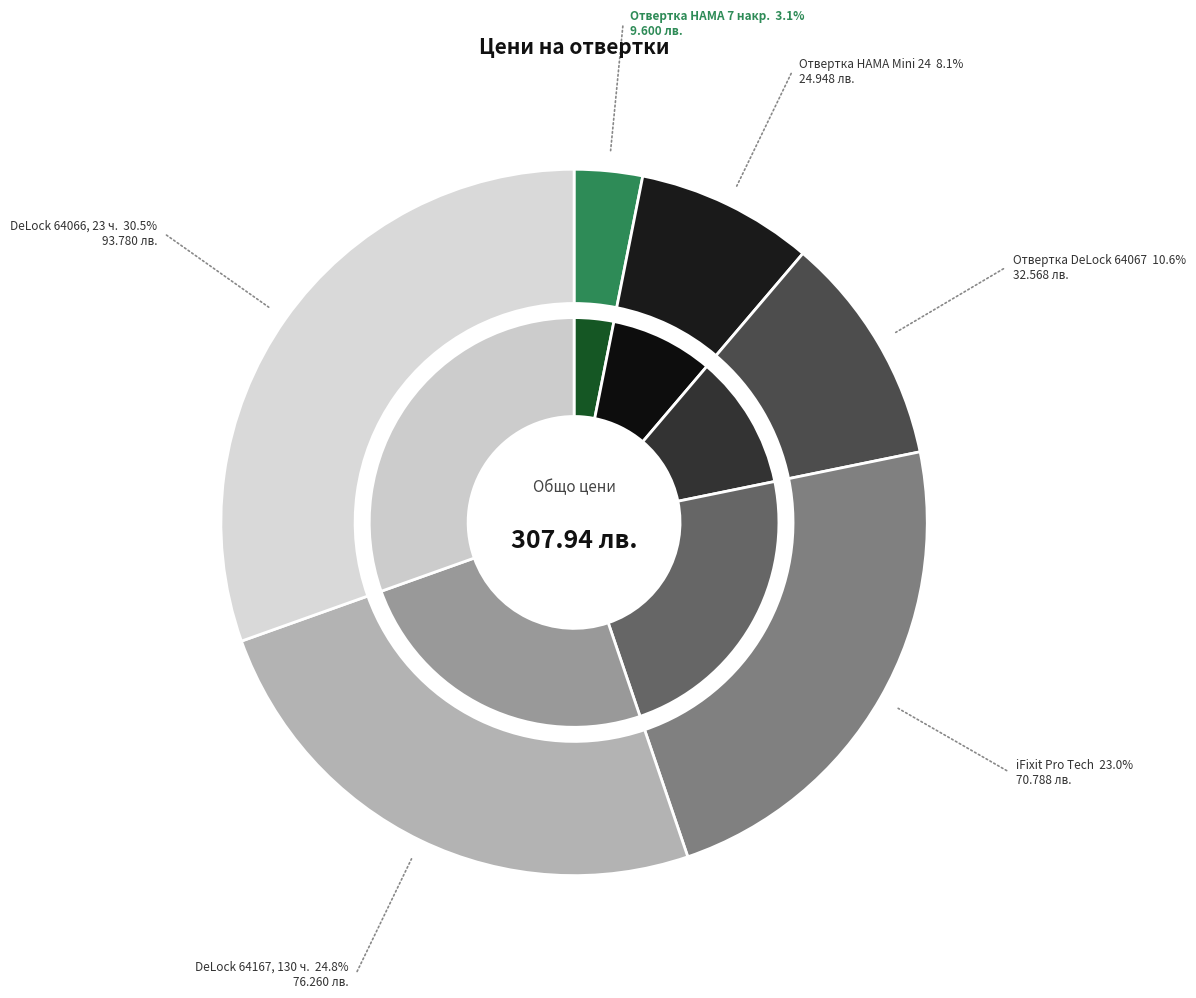

The Комплект отвертки DeLock 64066 slice represents 17% of the pie. True or false?

False